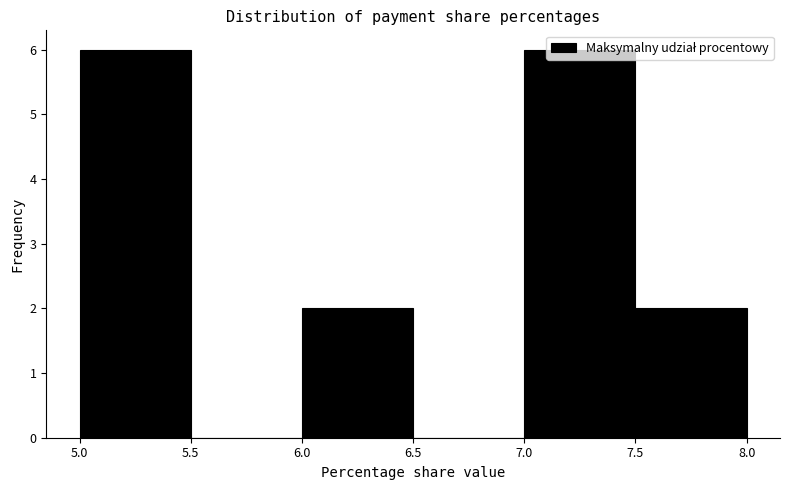

Reading left to right, transcribe this chart: for each bar, give the range it covers on the x-axis and its height. The values are not printed on the chart, so give them approximately, as read against the axis.

5.0 to 5.5: 6
5.5 to 6.0: 0
6.0 to 6.5: 2
6.5 to 7.0: 0
7.0 to 7.5: 6
7.5 to 8.0: 2